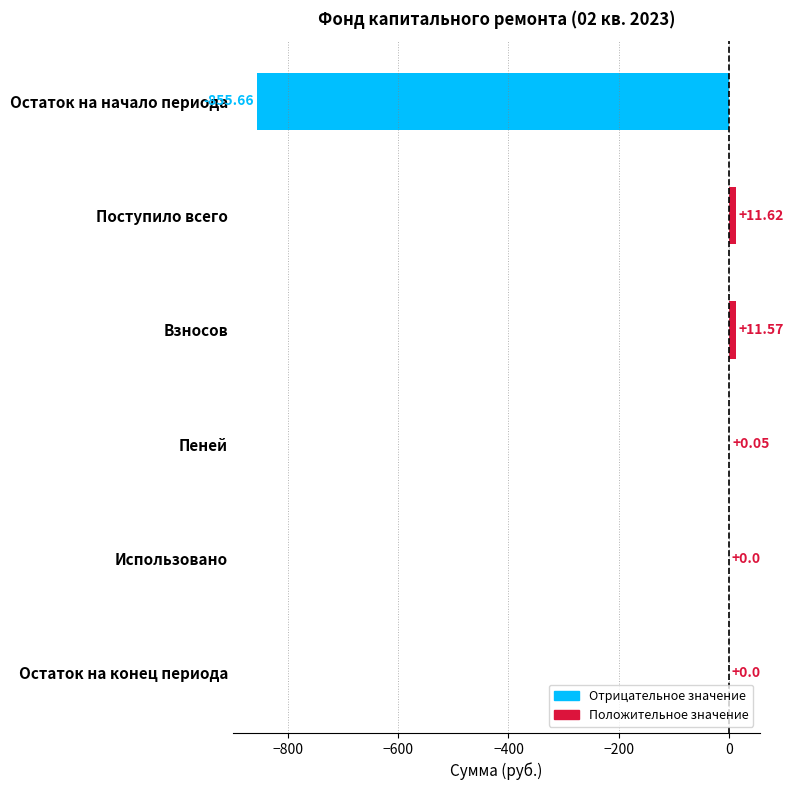

What is the sum of the values at Остаток на конец периода and Взносов?

11.6